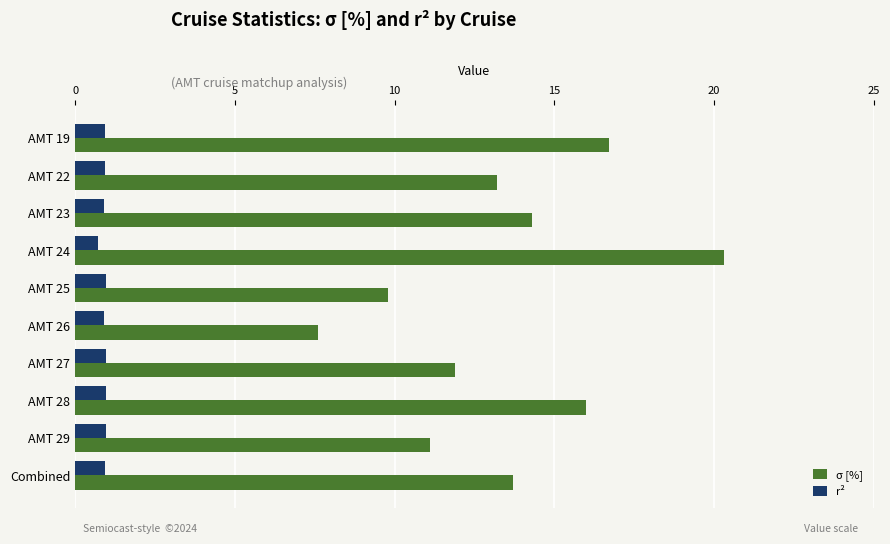

What is the spread (max minus min) of values at AMT 24?

19.6